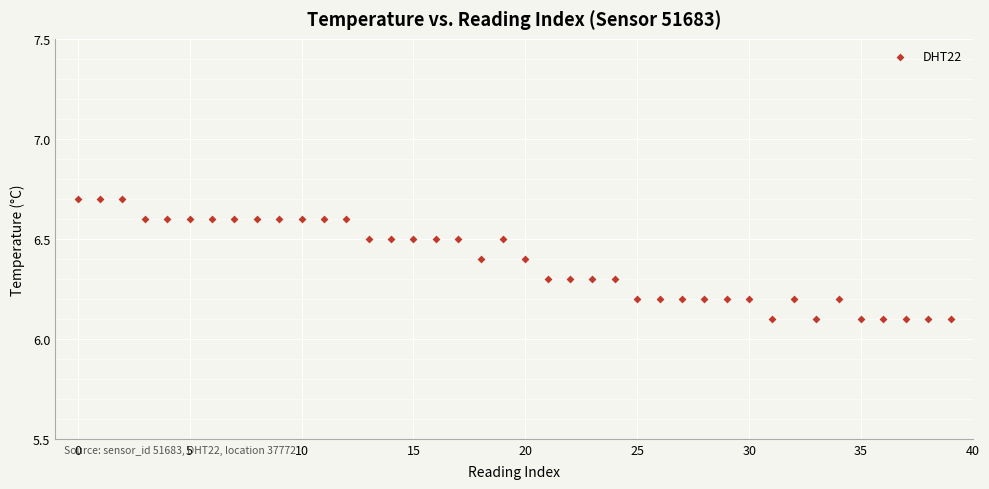

What is the range of Y values (max minus min)?

0.6